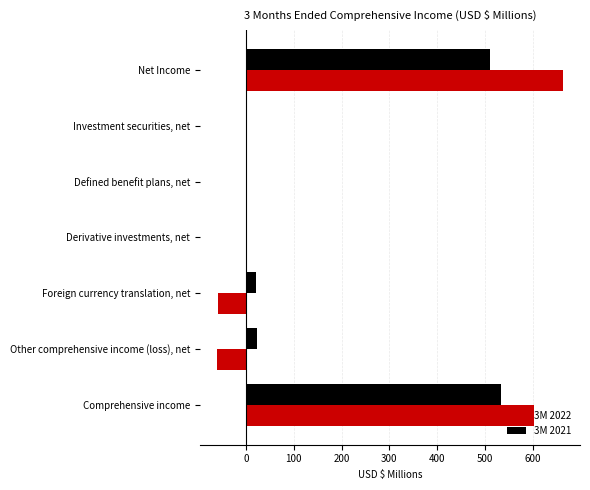

Which category has the highest value across all series?

Net Income